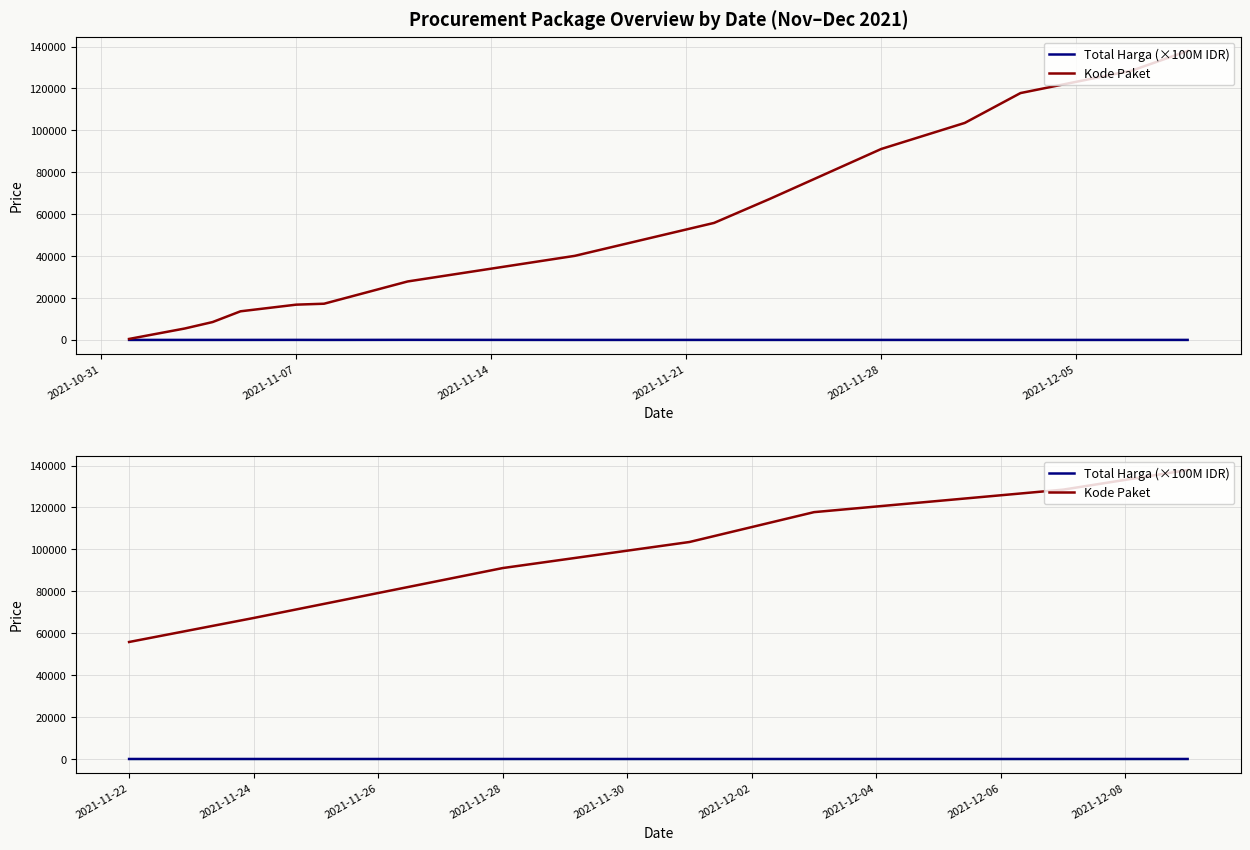

True or false: Kode Paket has more than 1 interior local peaks.

False